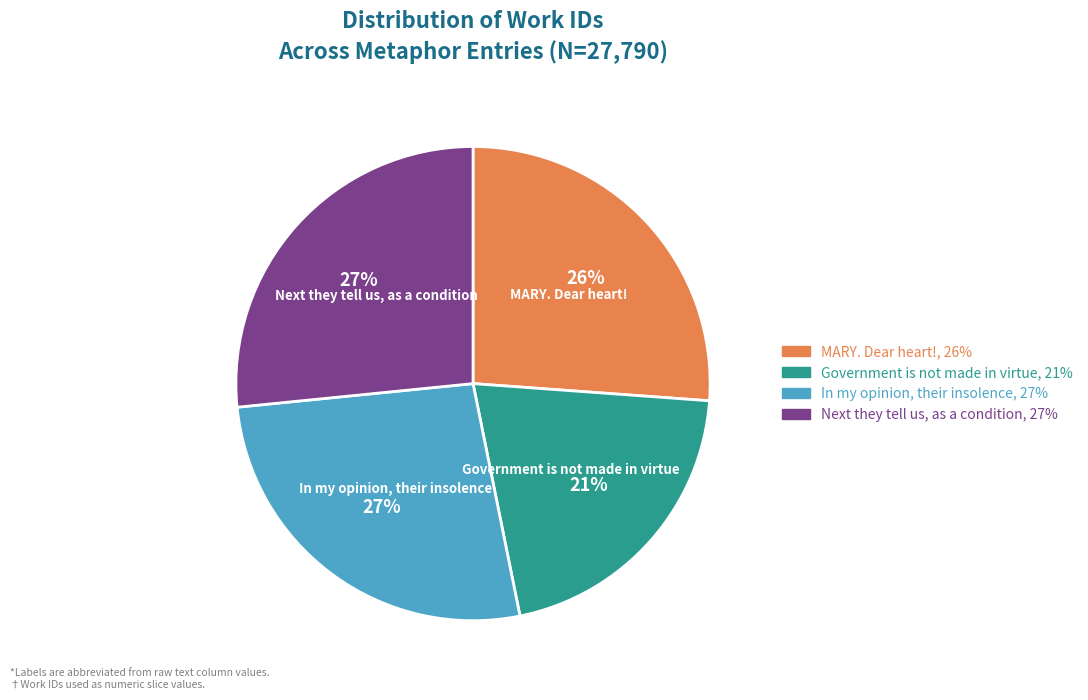

To the nearest percent, what is the difference between the largest and smallest slice percentages?

6%